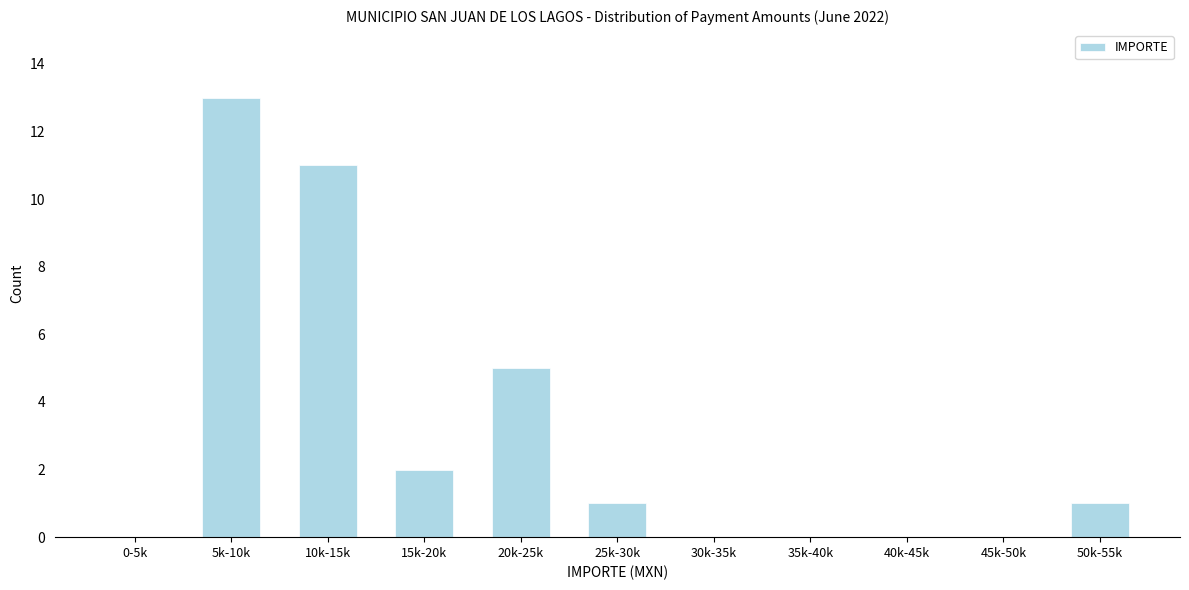

Reading left to right, extract all data points from this chart.

0-5k=0	5k-10k=13	10k-15k=11	15k-20k=2	20k-25k=5	25k-30k=1	30k-35k=0	35k-40k=0	40k-45k=0	45k-50k=0	50k-55k=1